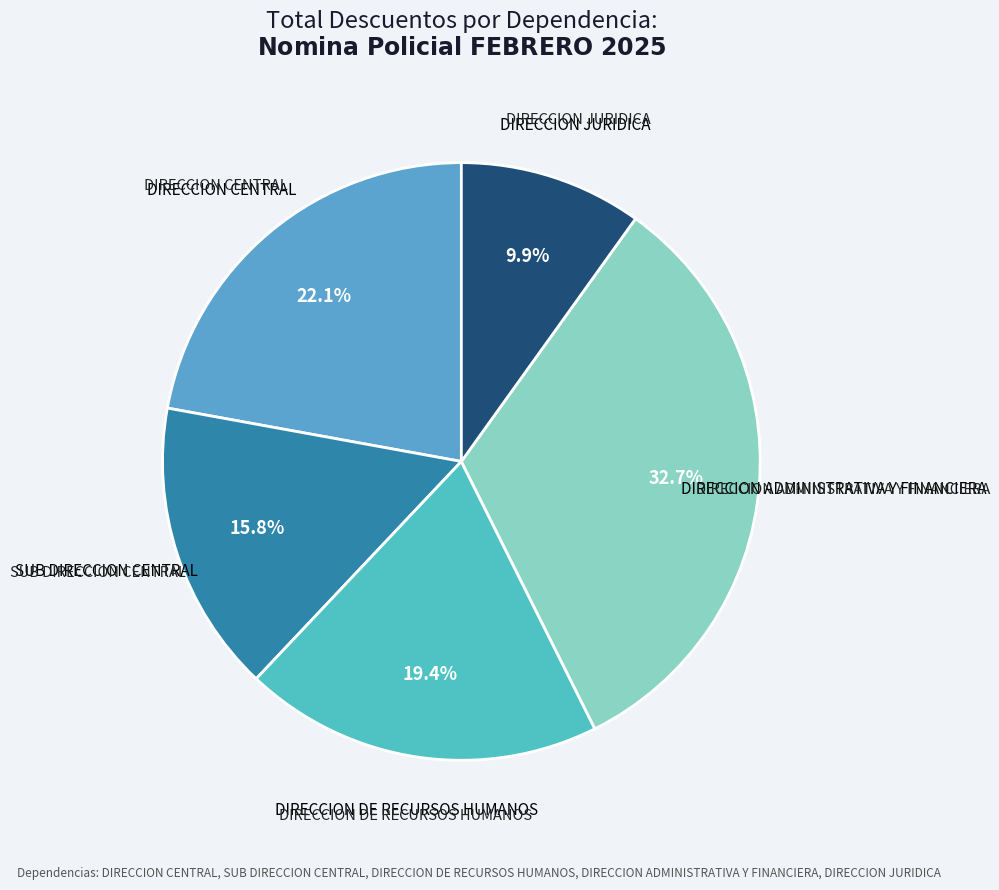

How many segments does this pie chart have?

5